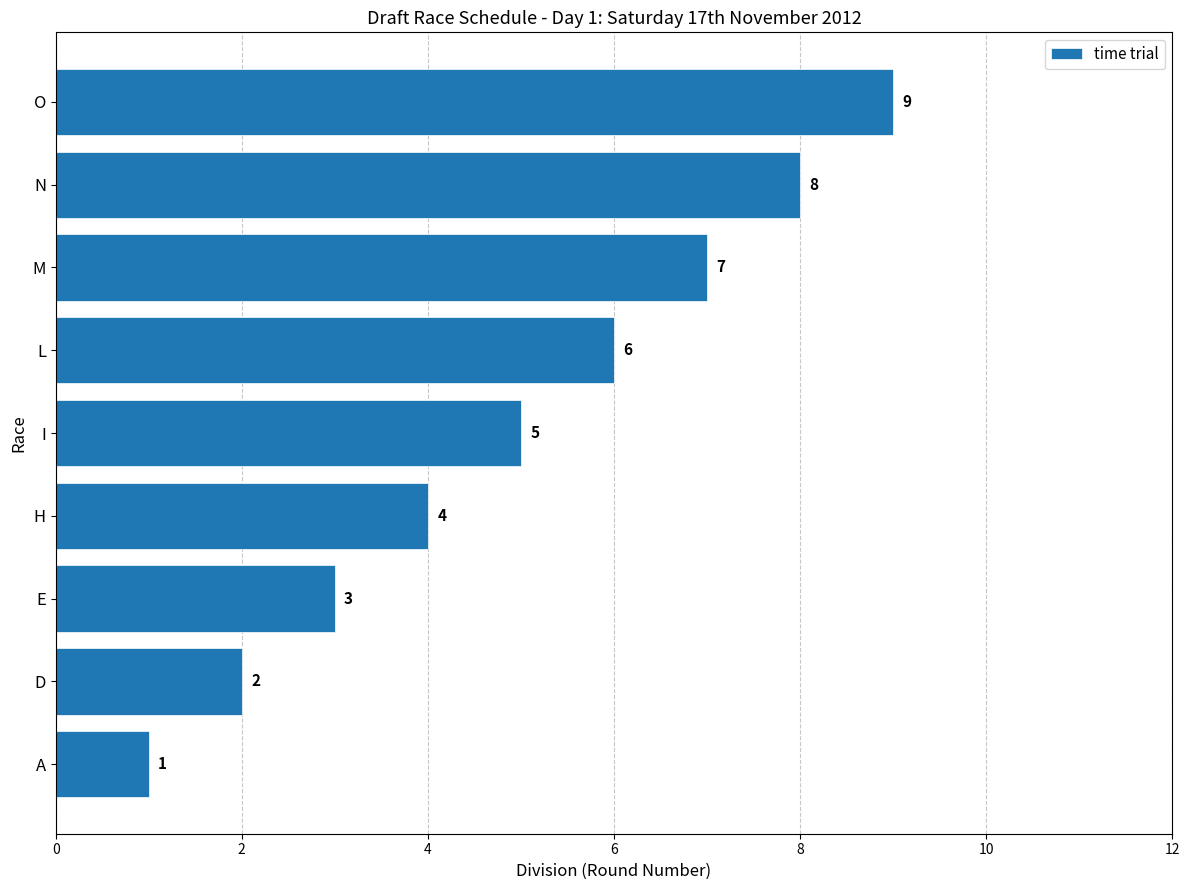

What is the ratio of the value at O to the value at L?

1.5